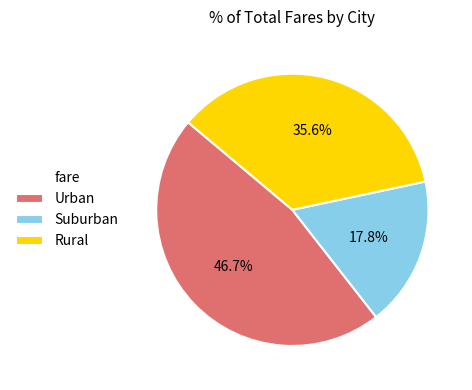

To the nearest percent, what is the difference between the largest and smallest slice percentages?

29%